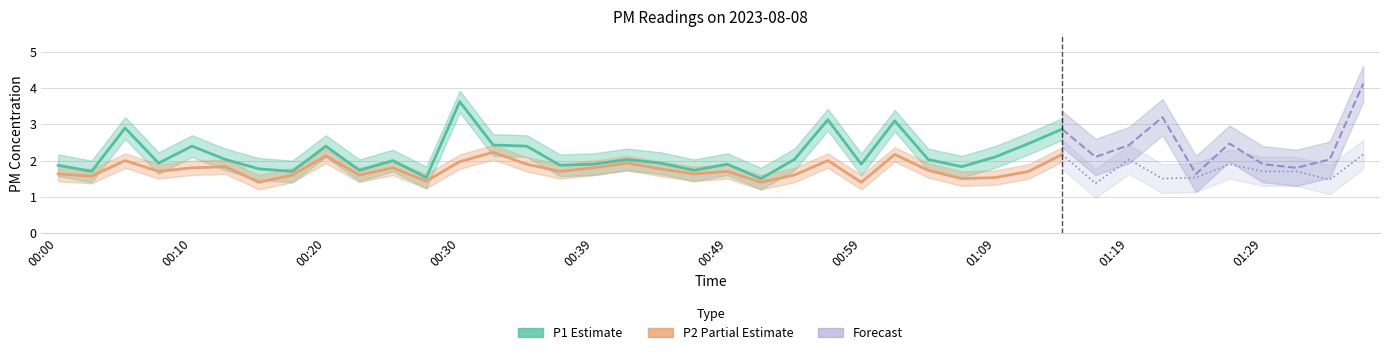

Reading left to right, transcribe all the data shown in this chart.

P1: 00:00=1.9	00:03=1.7	00:05=2.9	00:08=1.9	00:10=2.4	00:12=2.0	00:15=1.8	00:17=1.7	00:20=2.4	00:22=1.7	00:25=2.0	00:27=1.5	00:30=3.6	00:32=2.4	00:35=2.4	00:37=1.9	00:39=1.9	00:42=2.0	00:44=1.9	00:47=1.7	00:49=1.9	00:52=1.5	00:54=2.0	00:57=3.1	00:59=1.9	01:02=3.1	01:04=2.0	01:07=1.8	01:09=2.1	01:12=2.5	01:14=2.9	01:17=2.1	01:19=2.4	01:22=3.2	01:24=1.6	01:27=2.5	01:29=1.9	01:32=1.8	01:34=2.0	01:37=4.1
P2: 00:00=1.6	00:03=1.6	00:05=2.0	00:08=1.7	00:10=1.8	00:12=1.8	00:15=1.4	00:17=1.6	00:20=2.1	00:22=1.6	00:25=1.8	00:27=1.4	00:30=2.0	00:32=2.2	00:35=1.9	00:37=1.7	00:39=1.8	00:42=1.9	00:44=1.8	00:47=1.6	00:49=1.7	00:52=1.4	00:54=1.6	00:57=2.0	00:59=1.4	01:02=2.2	01:04=1.7	01:07=1.5	01:09=1.5	01:12=1.7	01:14=2.2	01:17=1.4	01:19=2.0	01:22=1.5	01:24=1.5	01:27=1.9	01:29=1.7	01:32=1.7	01:34=1.5	01:37=2.2